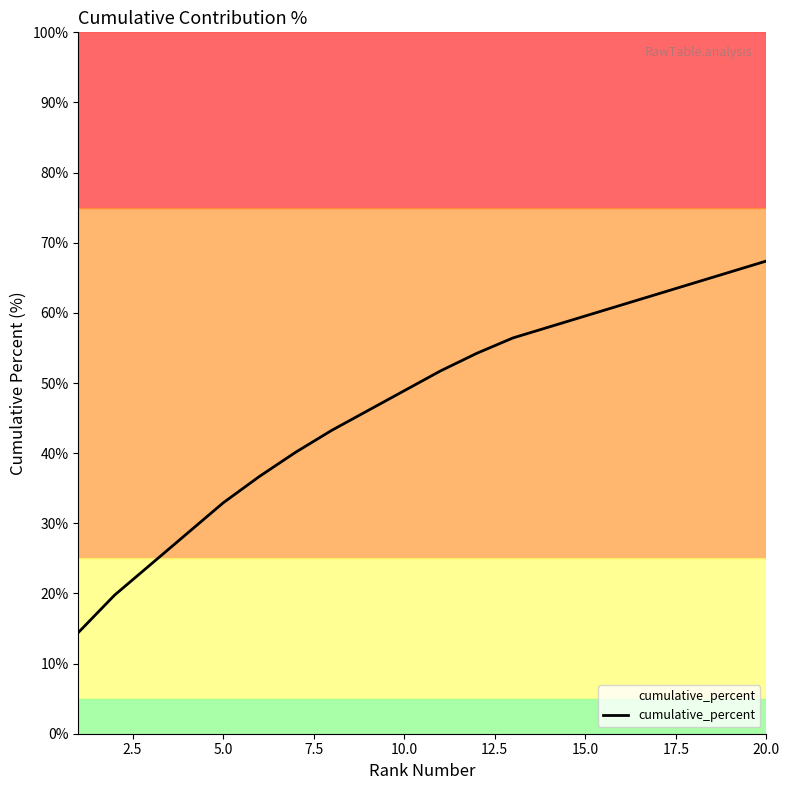

What is the difference between the maximum and minimum values?

53.0